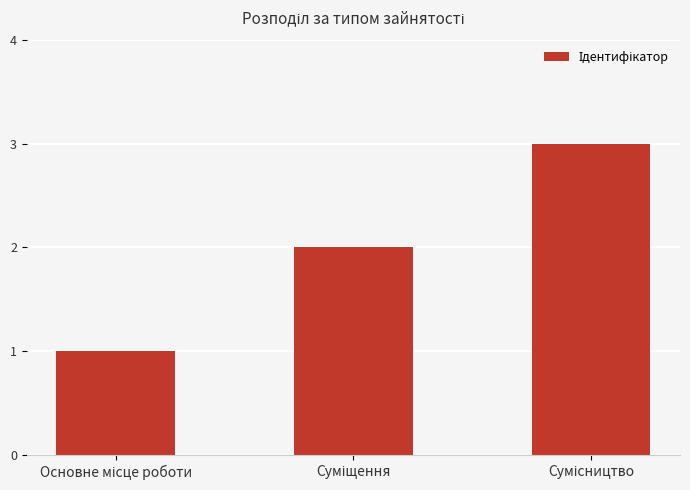

What is the sum of all values?

6